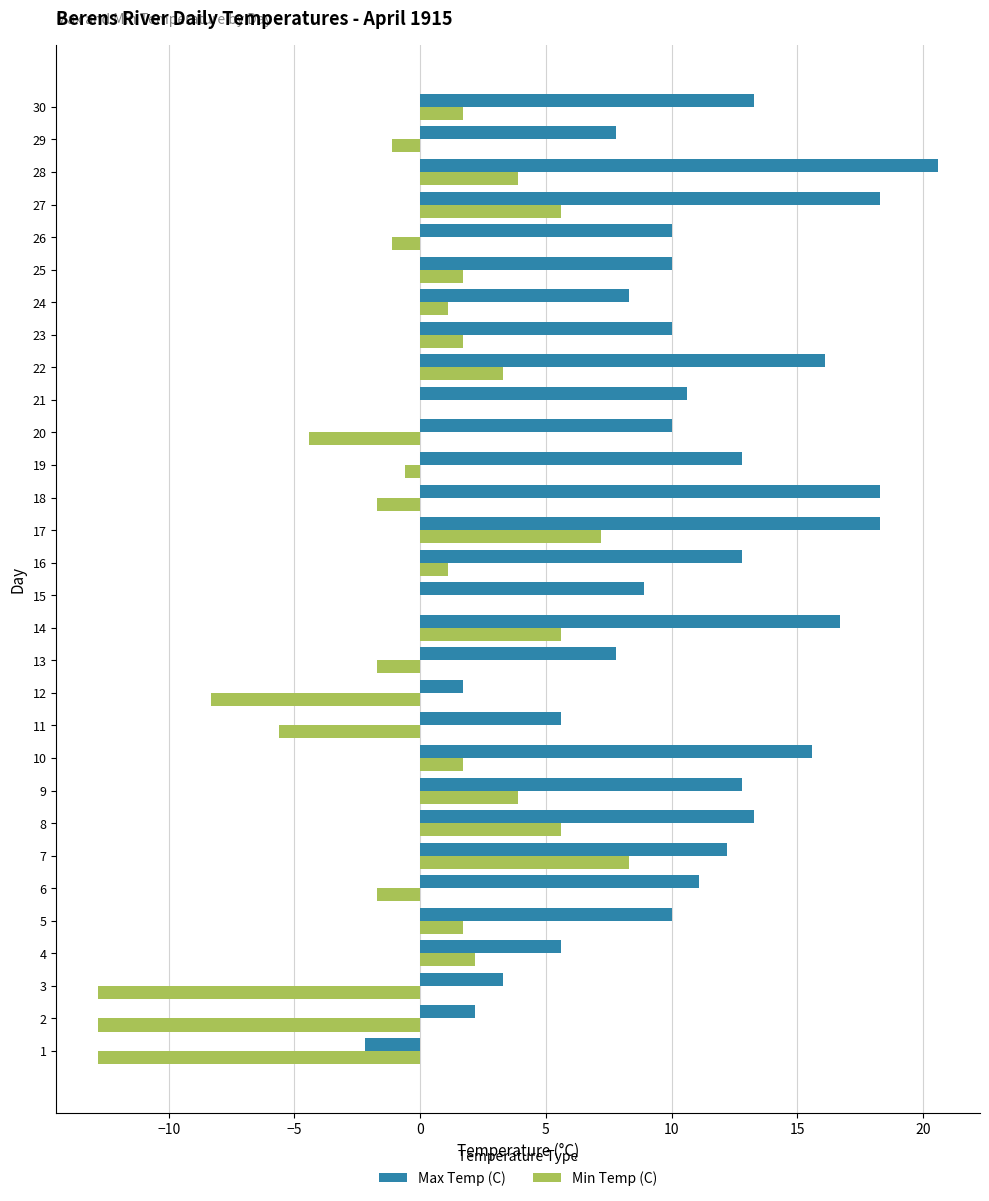

Which category has the highest value across all series?

28